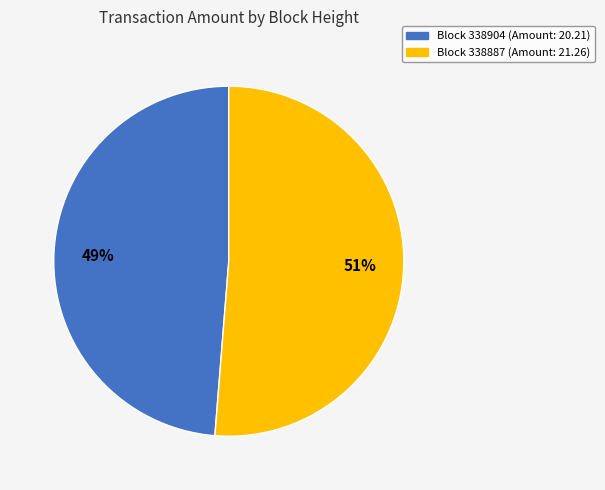

To the nearest percent, what is the average slice percentage?

50%